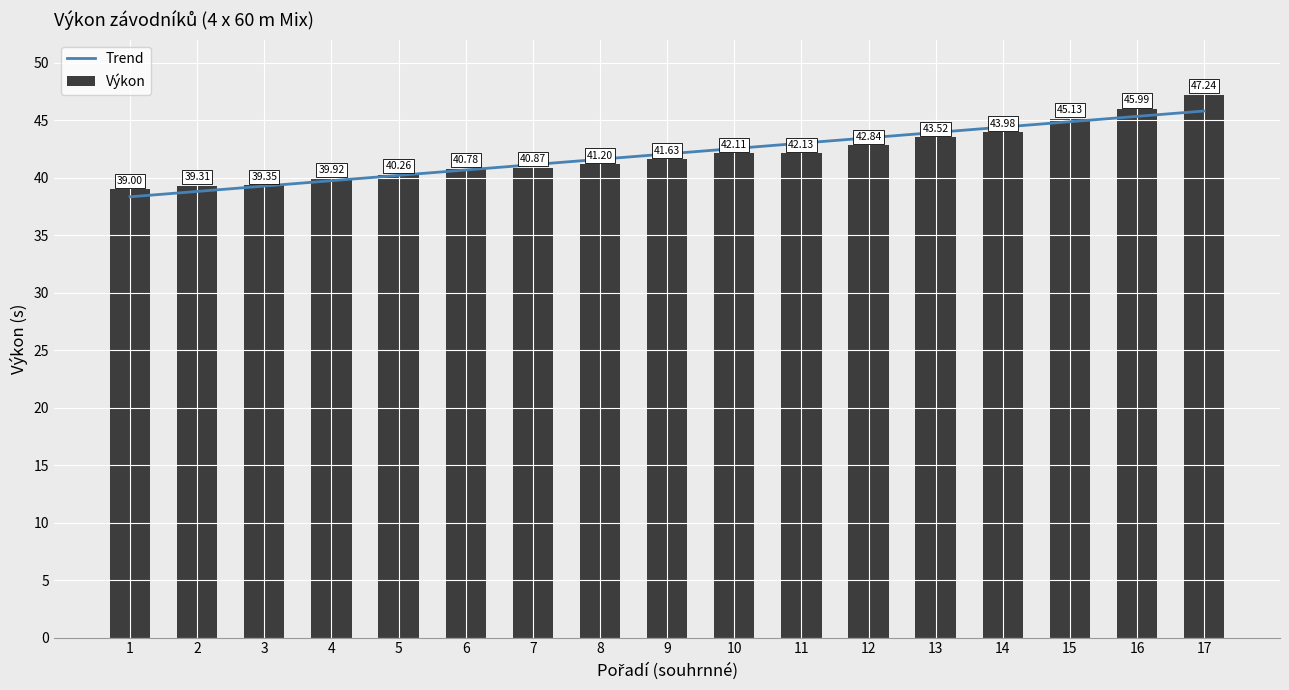

Reading left to right, what are all the values shown in this chart?

Trend: 1=38.3	2=38.8	3=39.3	4=39.7	5=40.2	6=40.7	7=41.1	8=41.6	9=42.1	10=42.5	11=43.0	12=43.5	13=43.9	14=44.4	15=44.9	16=45.3	17=45.8
Výkon: 1=39.0	2=39.3	3=39.4	4=39.9	5=40.3	6=40.8	7=40.9	8=41.2	9=41.6	10=42.1	11=42.1	12=42.8	13=43.5	14=44.0	15=45.1	16=46.0	17=47.2